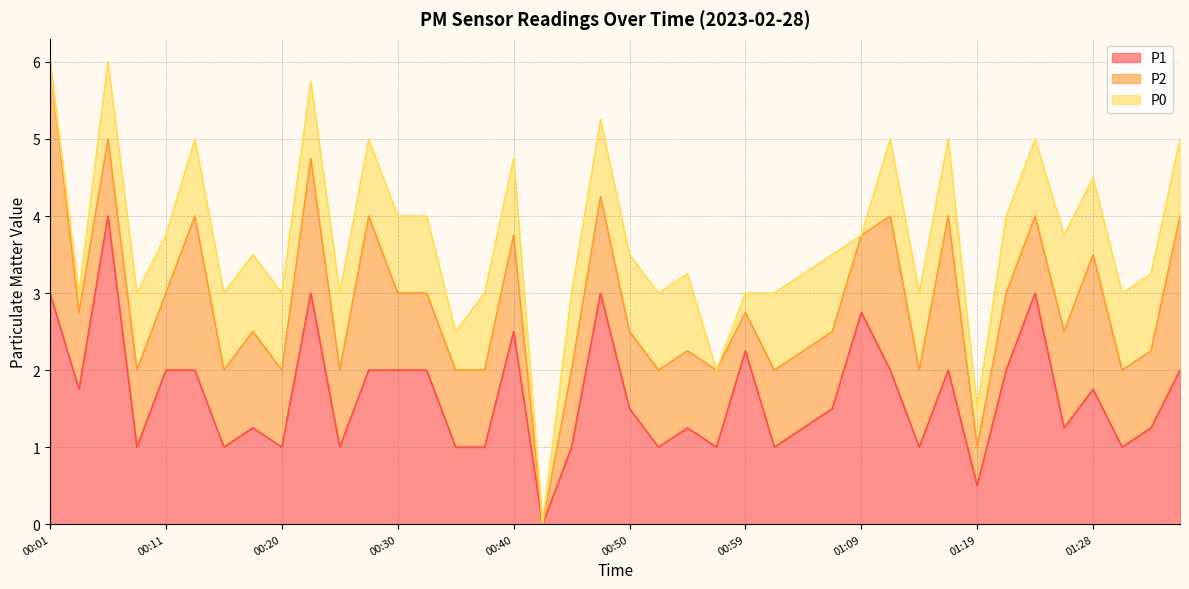

What is the total value across all series at 01:19?

1.5